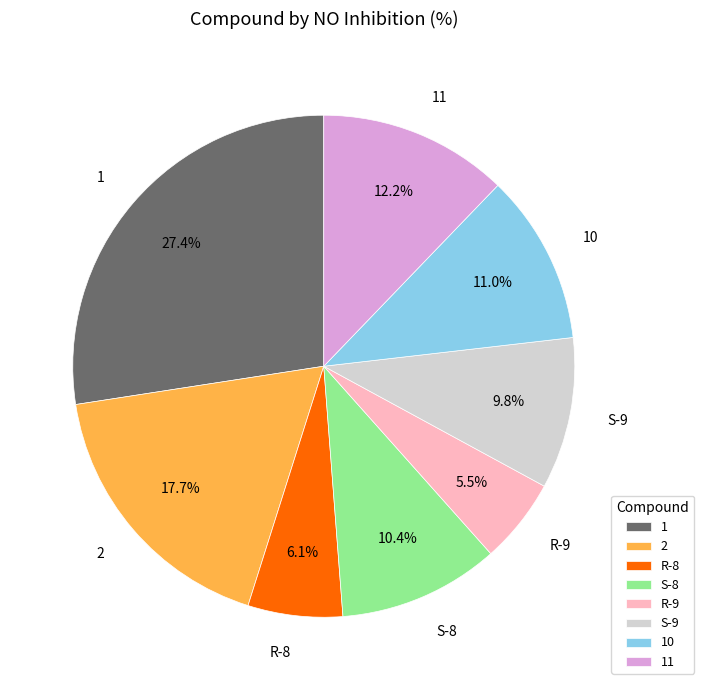

Which slice is the largest?

1